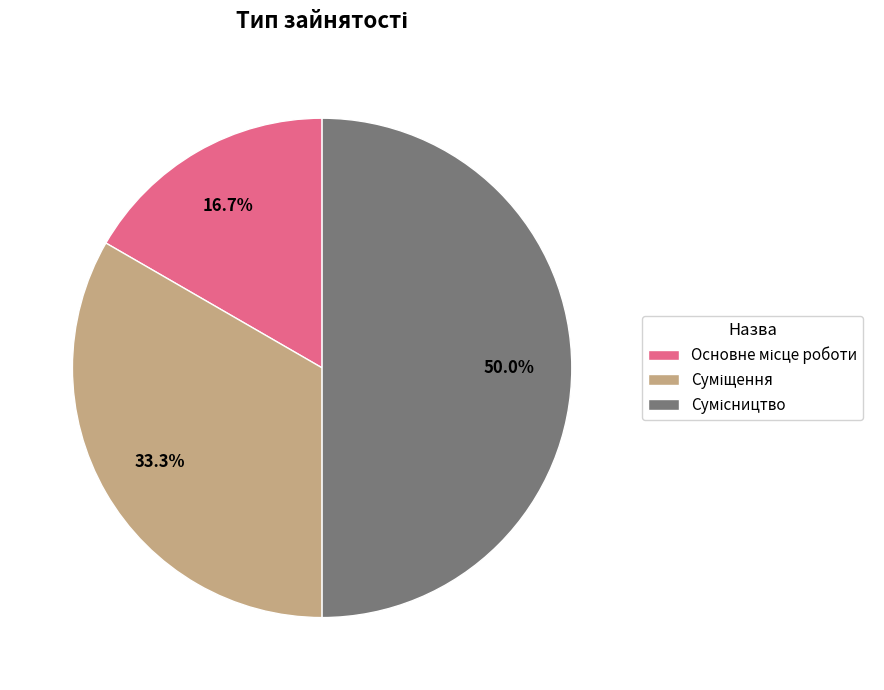

Count the number of slices in the pie.

3